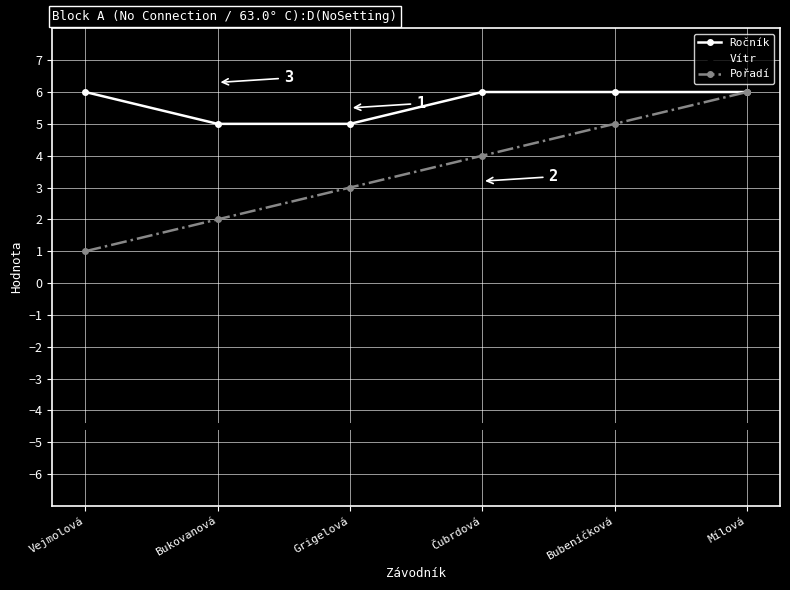

At which category is the sum across all series the highest?

Mílová